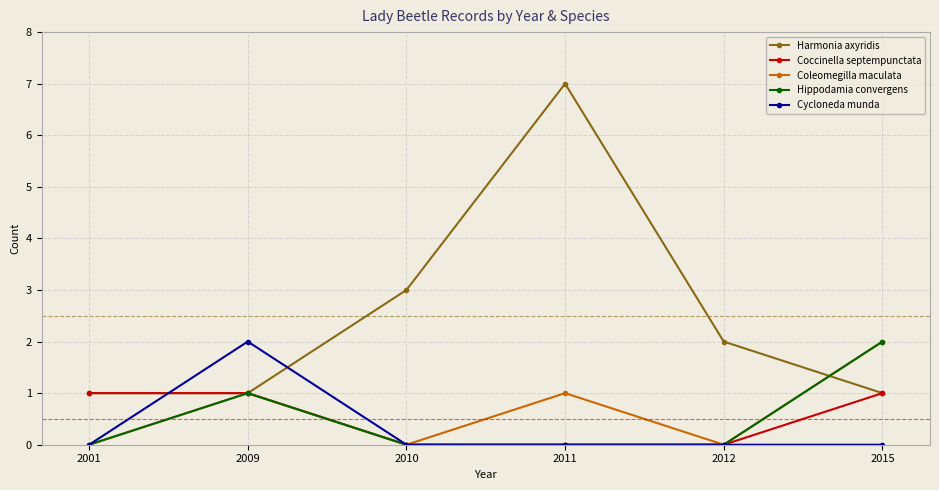

In Coleomegilla maculata, how many points are higher than both neighbors (excluding endpoints)?

2